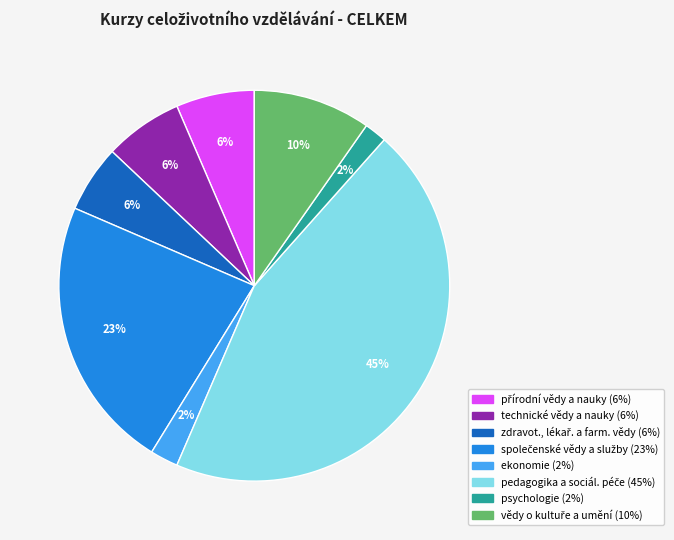

Is it true that ekonomie is 2% of the pie?

True